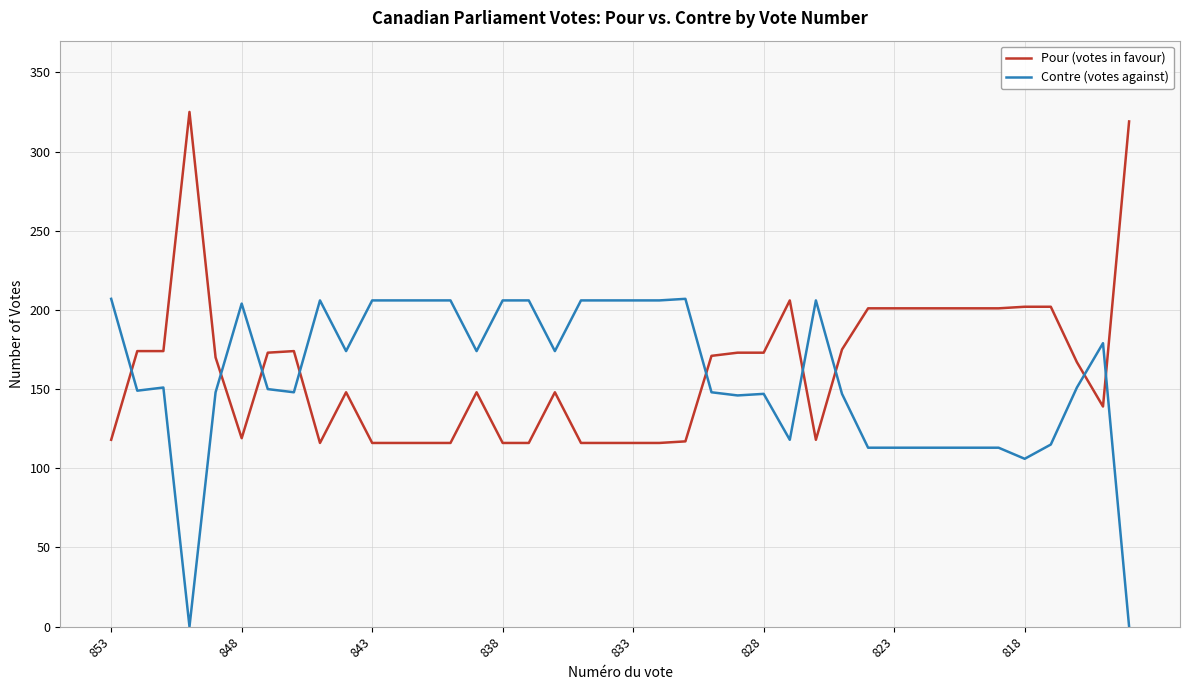

Rank the series by their maximum value, from highest to lowest.

Pour (votes in favour), Contre (votes against)